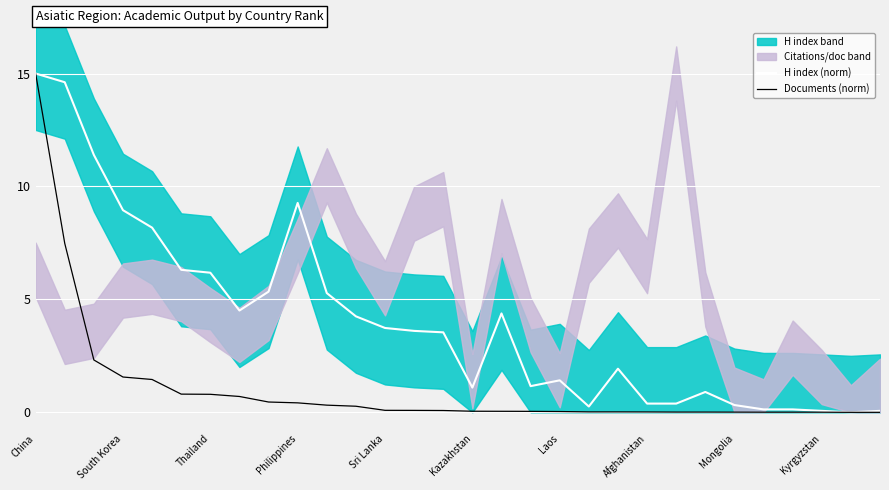

How many interior local valleys does the H index (norm) series have?

5